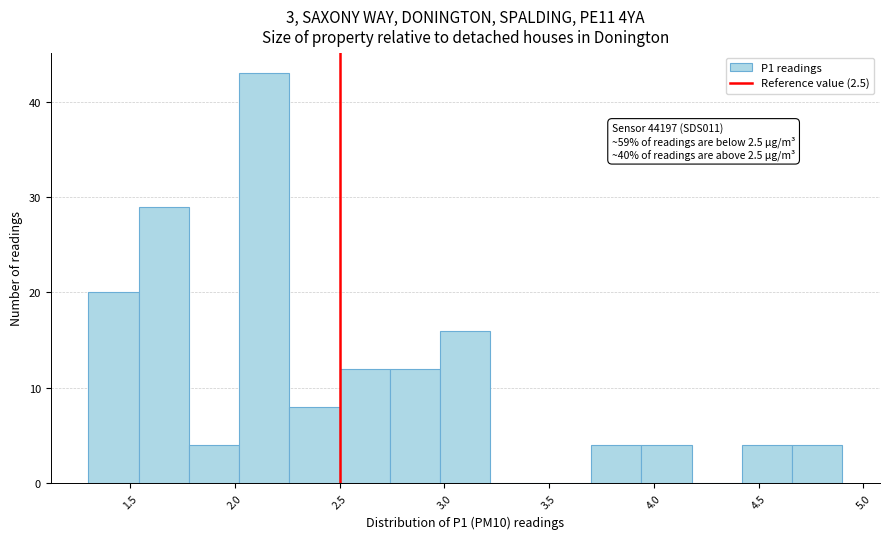

Which range on the x-axis has the tallest bar?

2.02 to 2.26